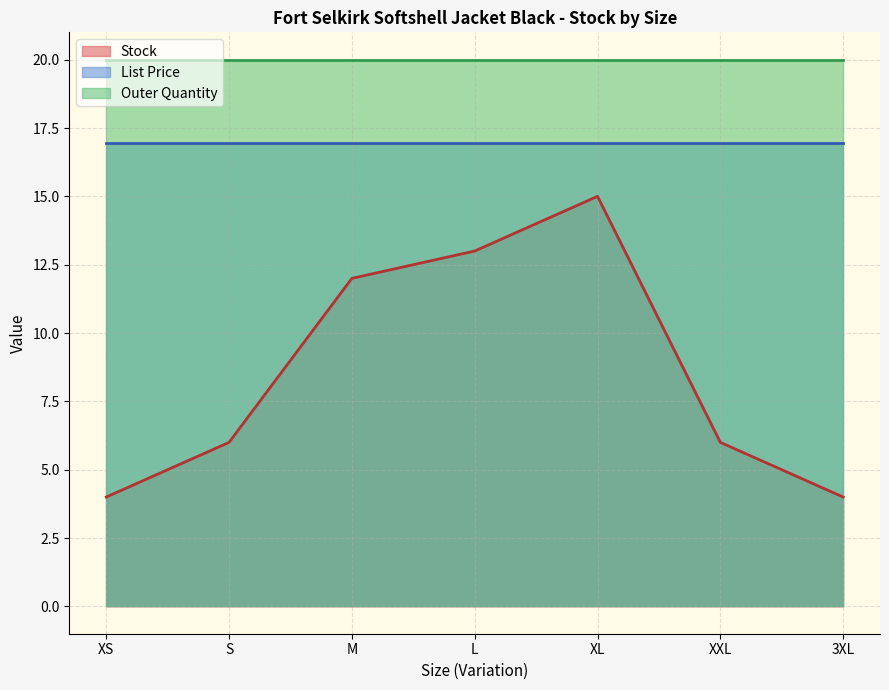

True or false: Outer Quantity has a value of 7.6 at S.

False